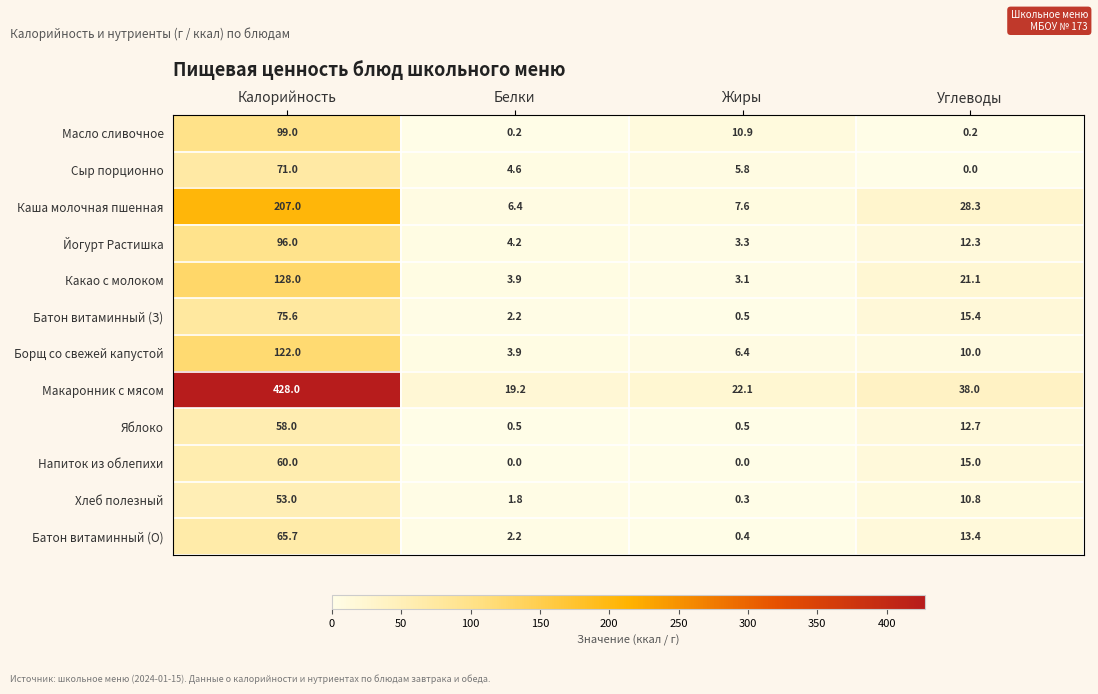

Which series has the largest total across all categories?

Макаронник с мясом